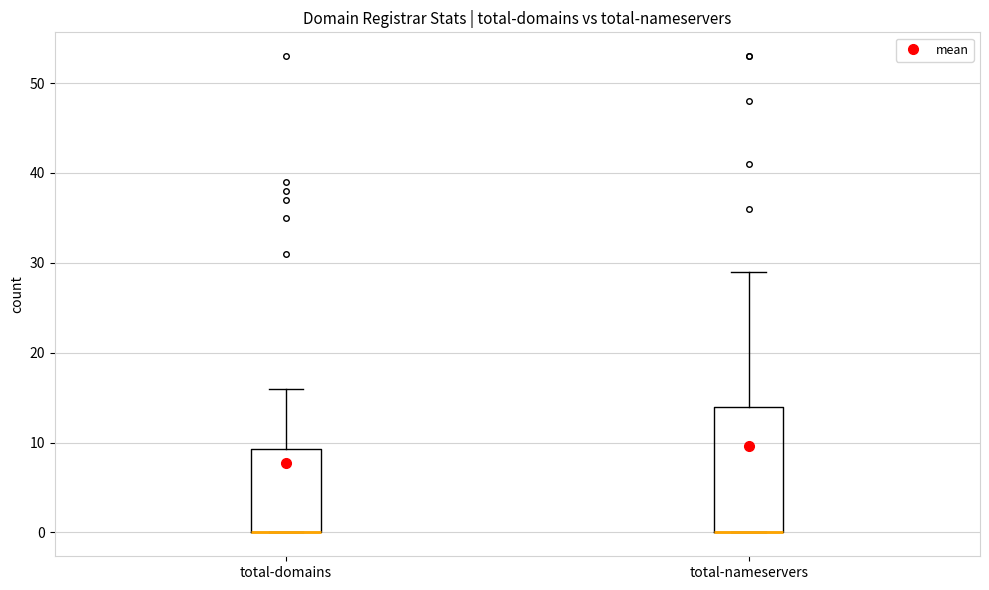

Reading left to right, transcribe this box plot: for each box, give where its median line is, the range the box spans, and where its two whiskers end, as read against the y-axis. The values are not printed on the chart, so give them approximately, as read against the axis.

total-domains: median 0 (drawn on the box's lower edge), box 0 to 9, whiskers 0 to 16
total-nameservers: median 0 (drawn on the box's lower edge), box 0 to 14, whiskers 0 to 29